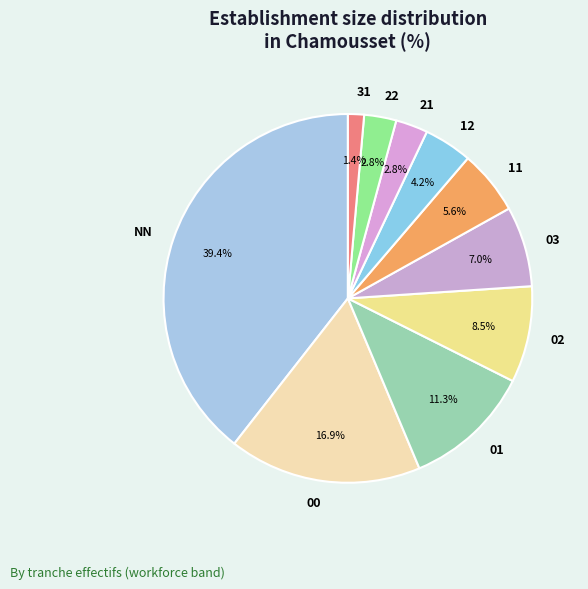

What is the smallest slice in the pie chart?

31